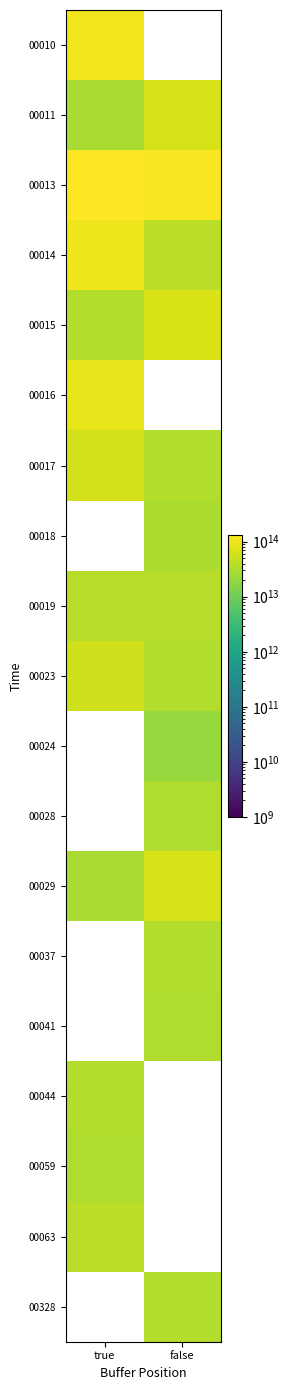

True or false: 00023 has a value of 8376897875614.4 at false.

False